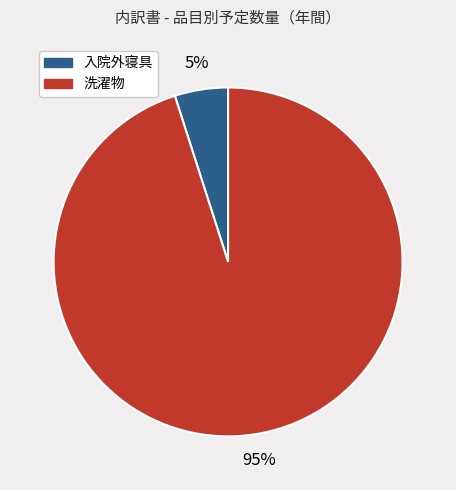

To the nearest percent, what is the difference between the largest and smallest slice percentages?

90%